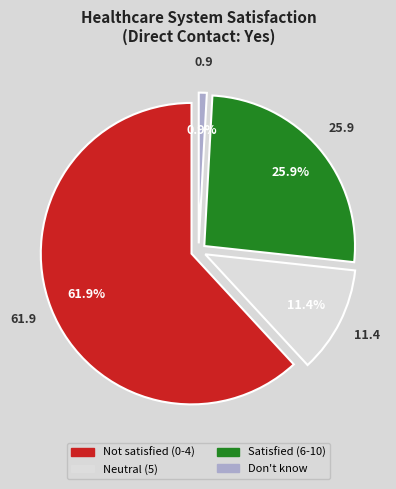

To the nearest percent, what is the average slice percentage?

25%